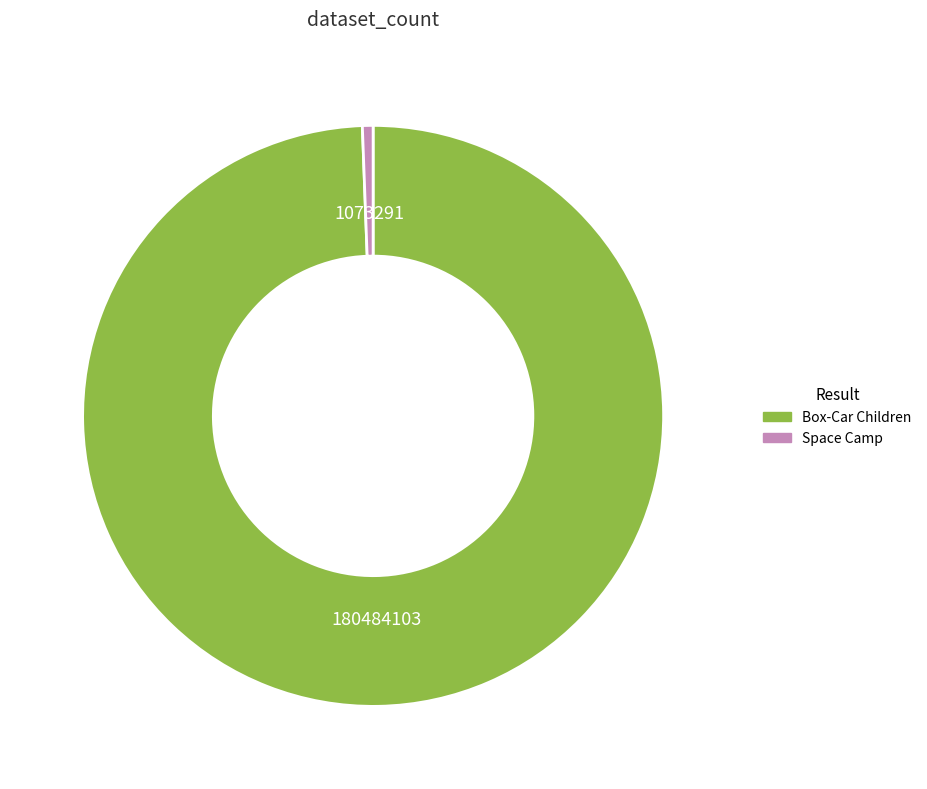

Which has a higher value, Box-Car Children or Space Camp?

Box-Car Children